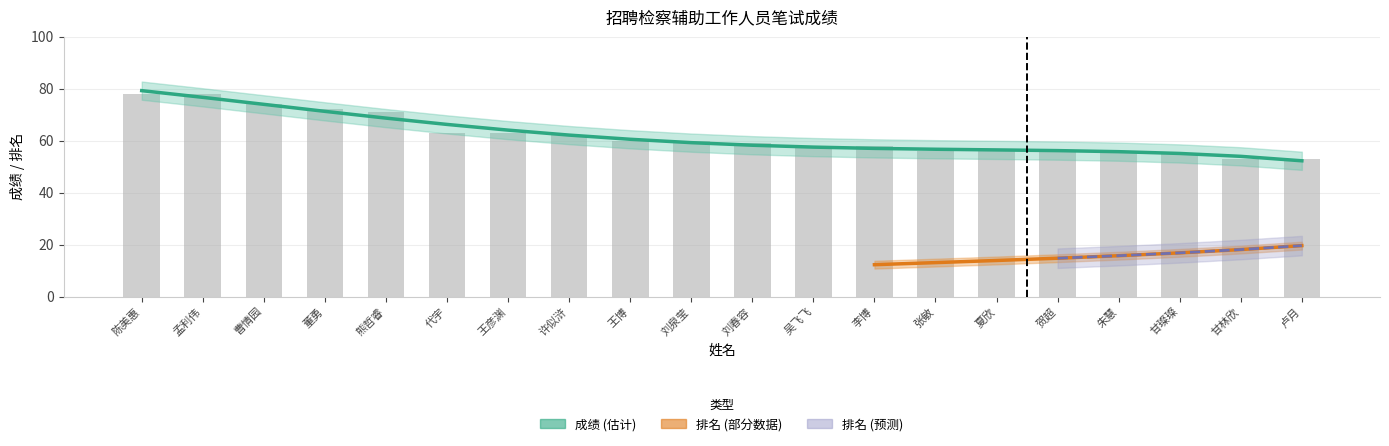

Rank the categories by value from highest to lowest.

陈美惠, 孟利伟, 曹情园, 董勇, 熊哲睿, 代宇, 王彦渊, 许似浒, 王博, 刘泉莹, 刘春容, 吴飞飞, 李博, 张敏, 夏欣, 贺超, 朱慧, 甘璨璨, 甘林欣, 卢月